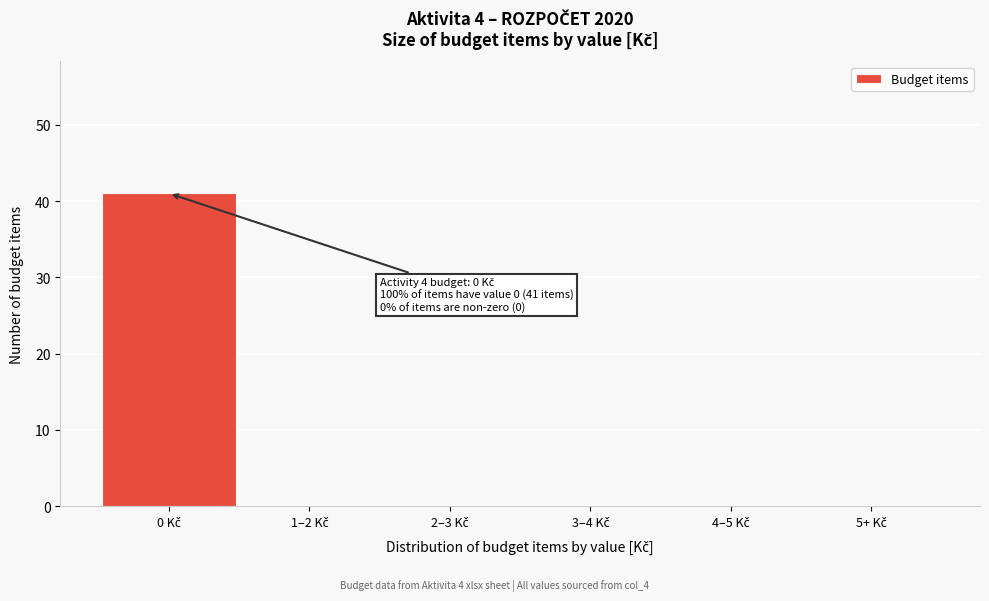

What is the greatest value displayed?

41